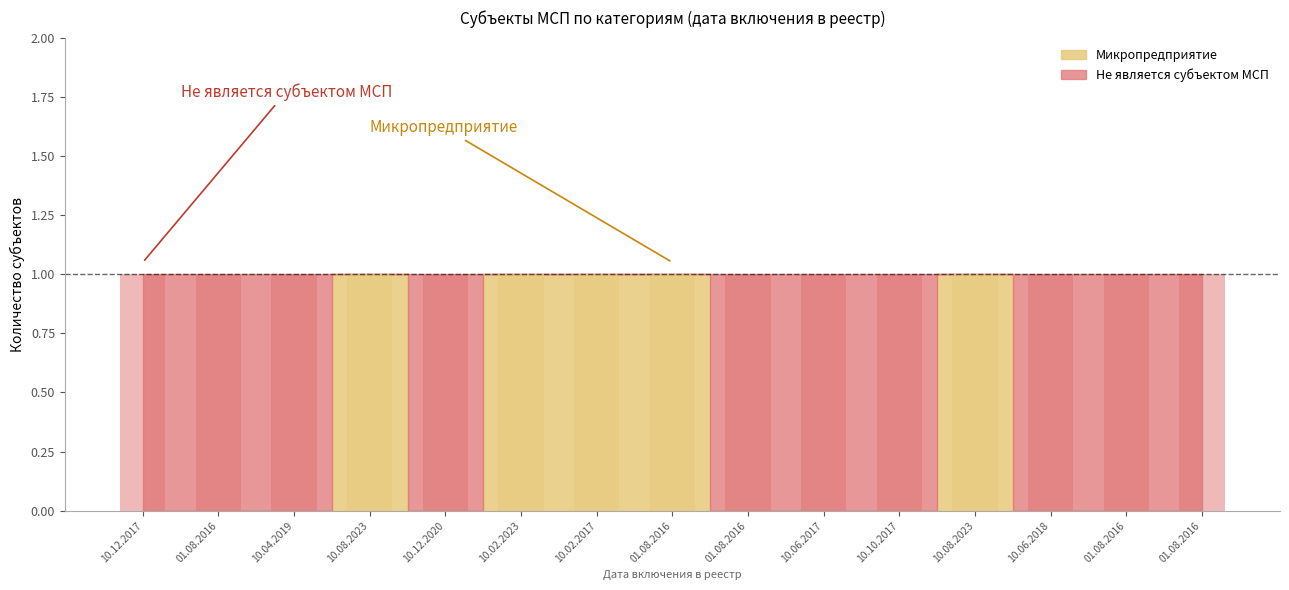

How many data points in Микропредприятие are above 0?

5